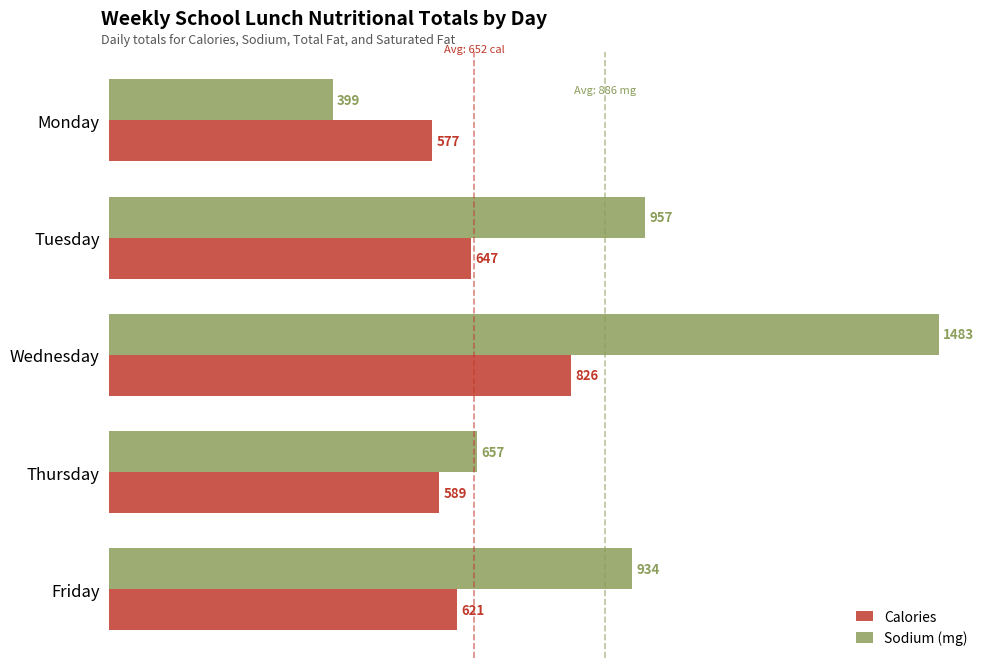

Is the value of Calories at Friday greater than the value of Sodium (mg) at Friday?

No